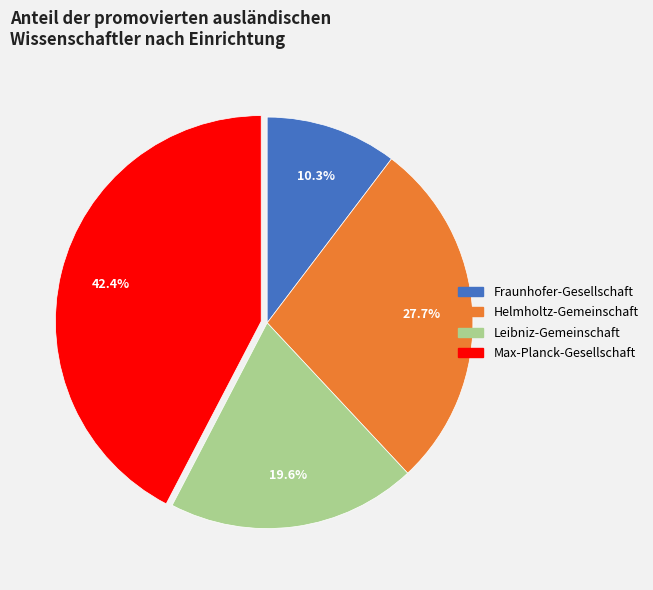

How many segments does this pie chart have?

4